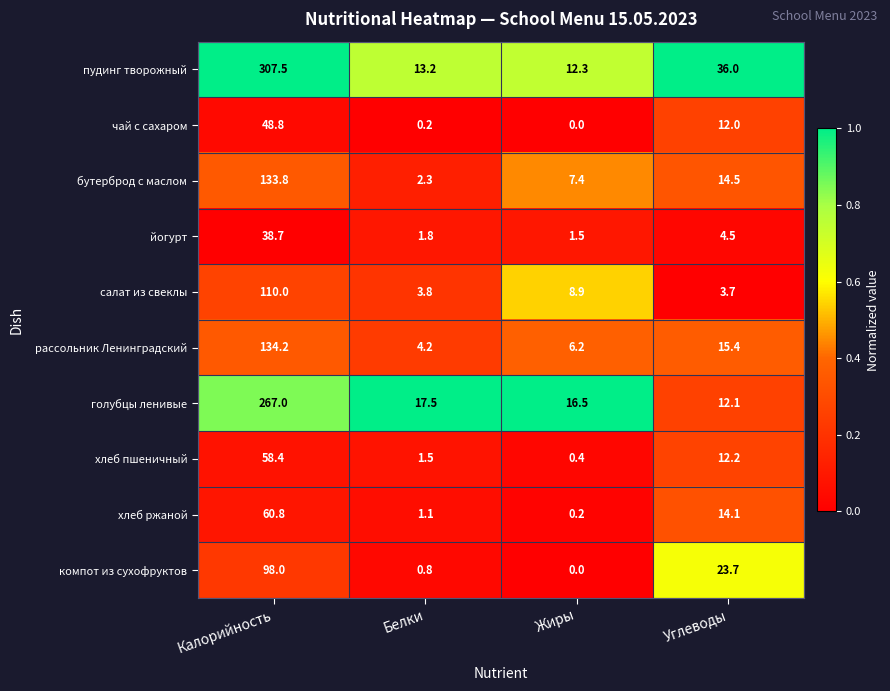

What is the total value across all series at Жиры?

53.4